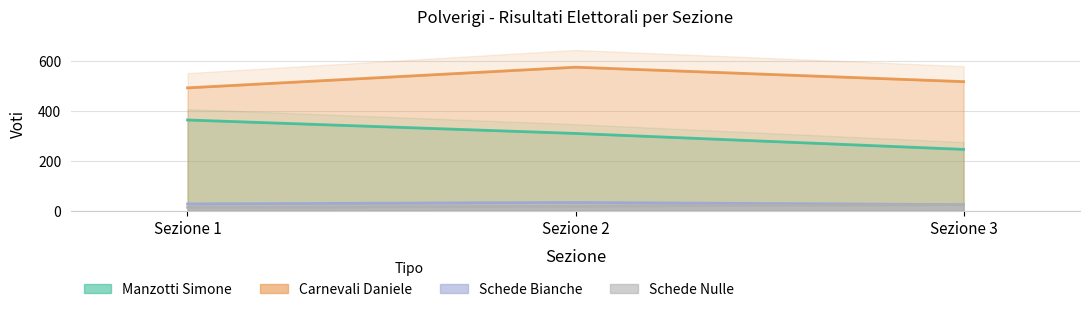

At how many categories does at least one series exceed 452?

3